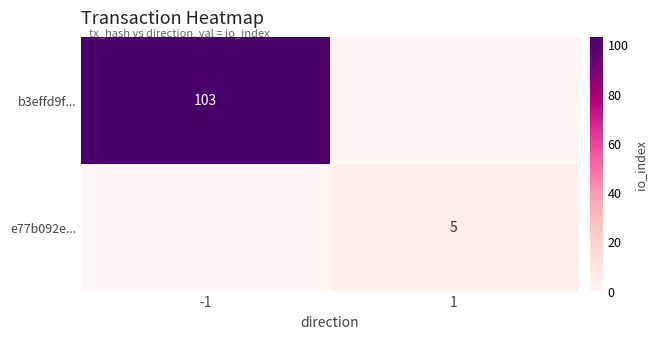

True or false: b3effd9f... has a value of 103 at -1.

True